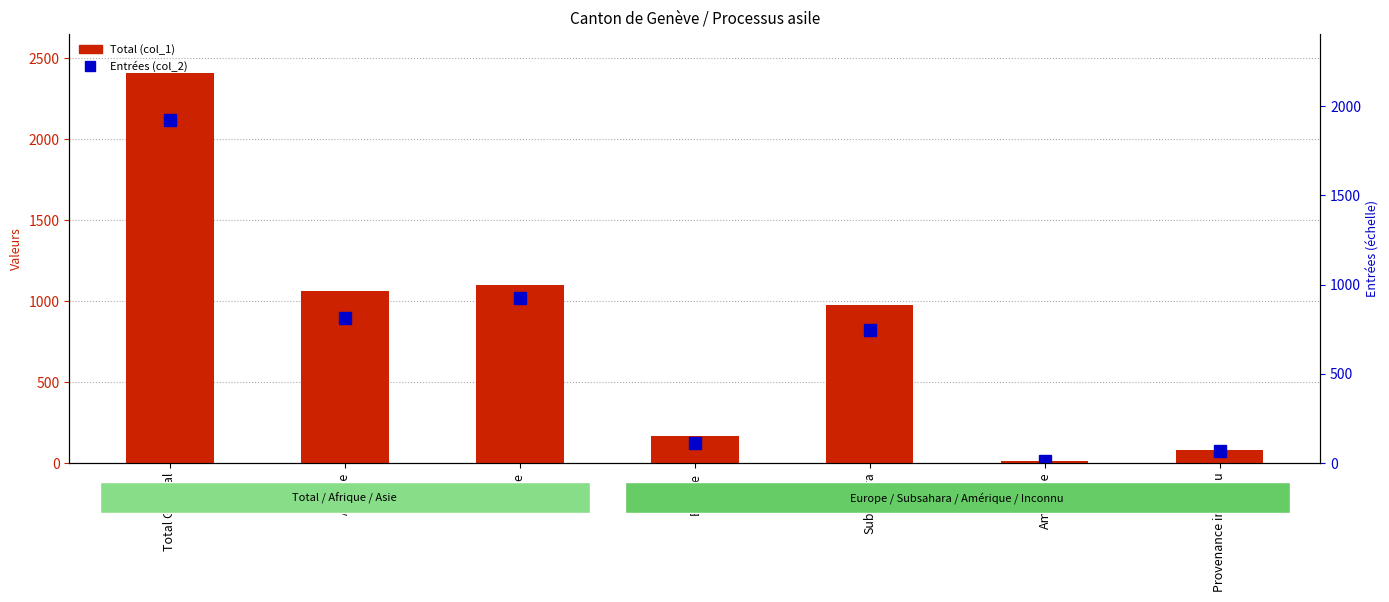

The value of Octrois asile (col_6) at Asie is 103. True or false?

True